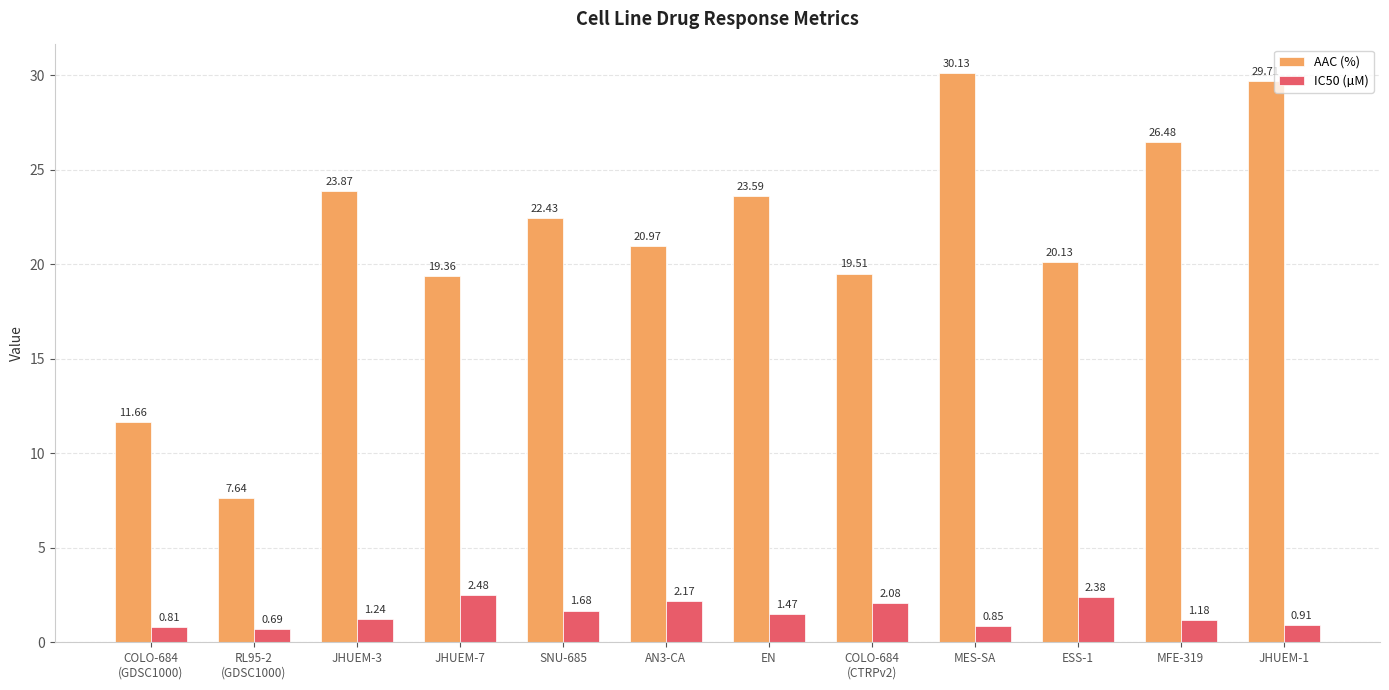

Which series changed the most between EN and COLO-684
(CTRPv2)?

AAC (%)